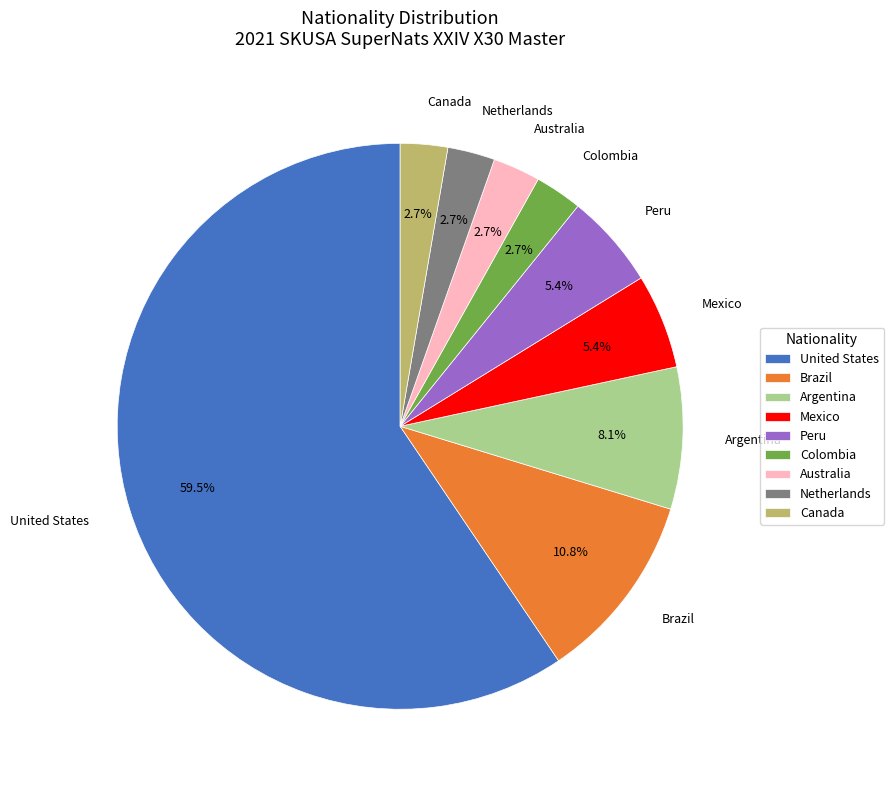

Which has a higher value, Canada or Brazil?

Brazil